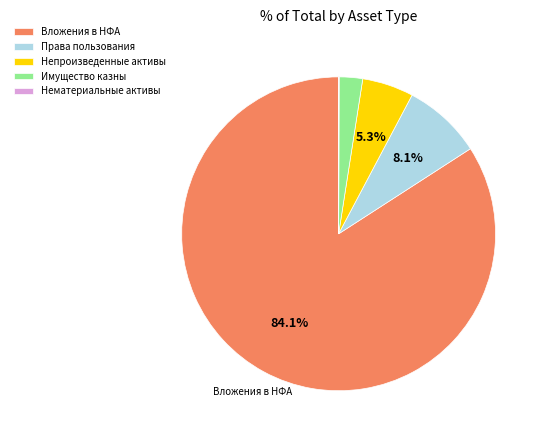

What is the ratio of the value at Имущество казны to the value at Непроизведенные активы?

0.5